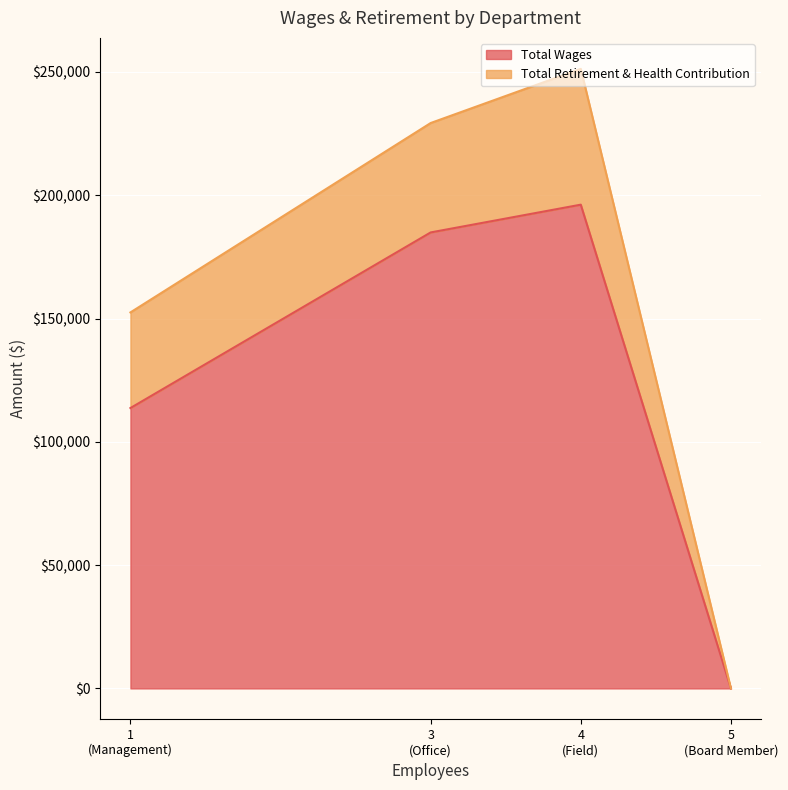

What is the total value across all series at Management?

152476